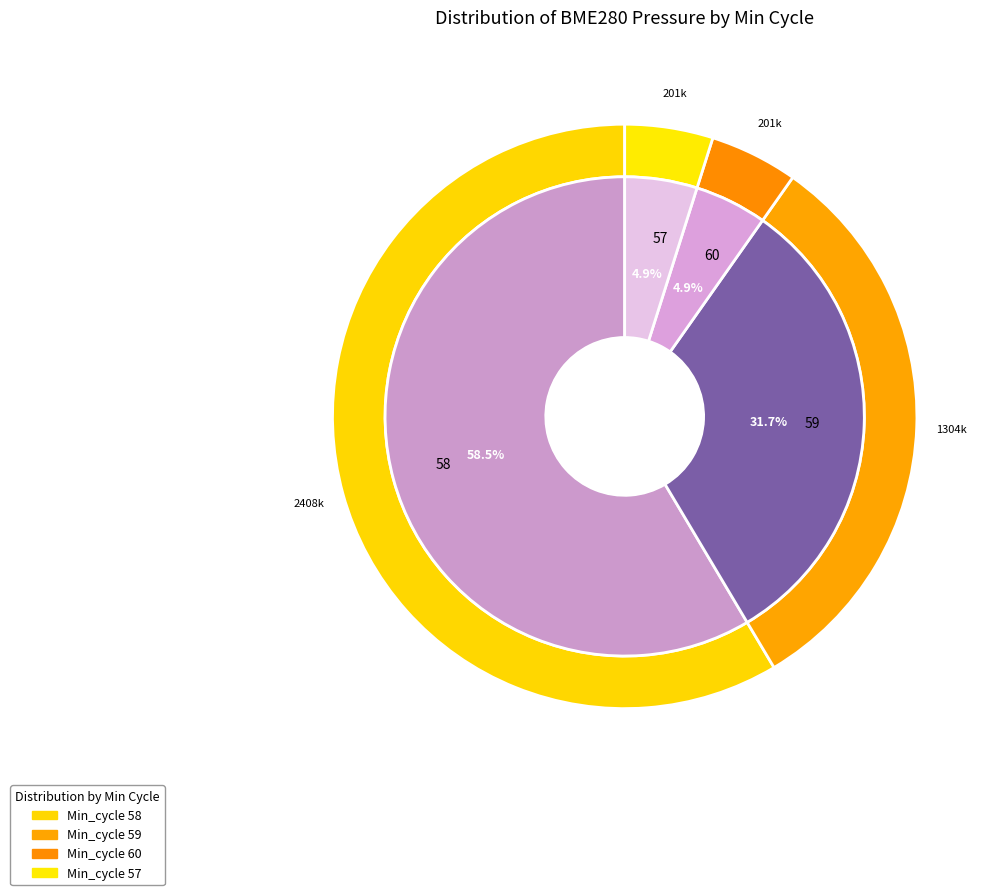

Count the number of slices in the pie.

4